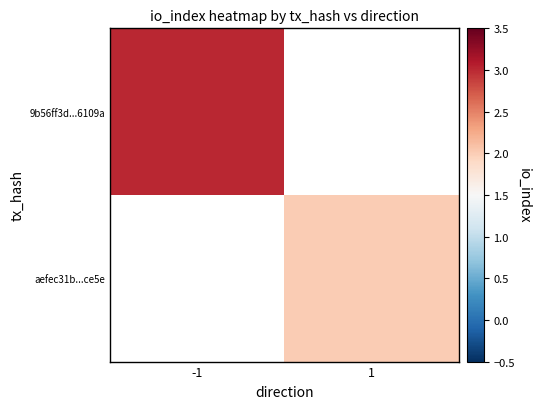

How many values in 9b56ff3d...6109a are above zero?

1